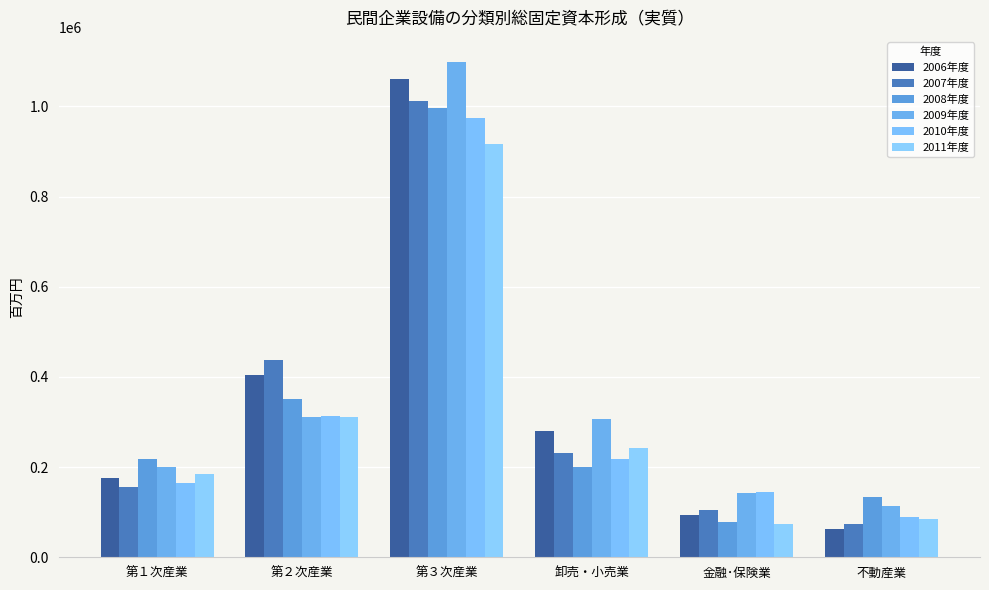

Does the chart contain stacked bars?

No